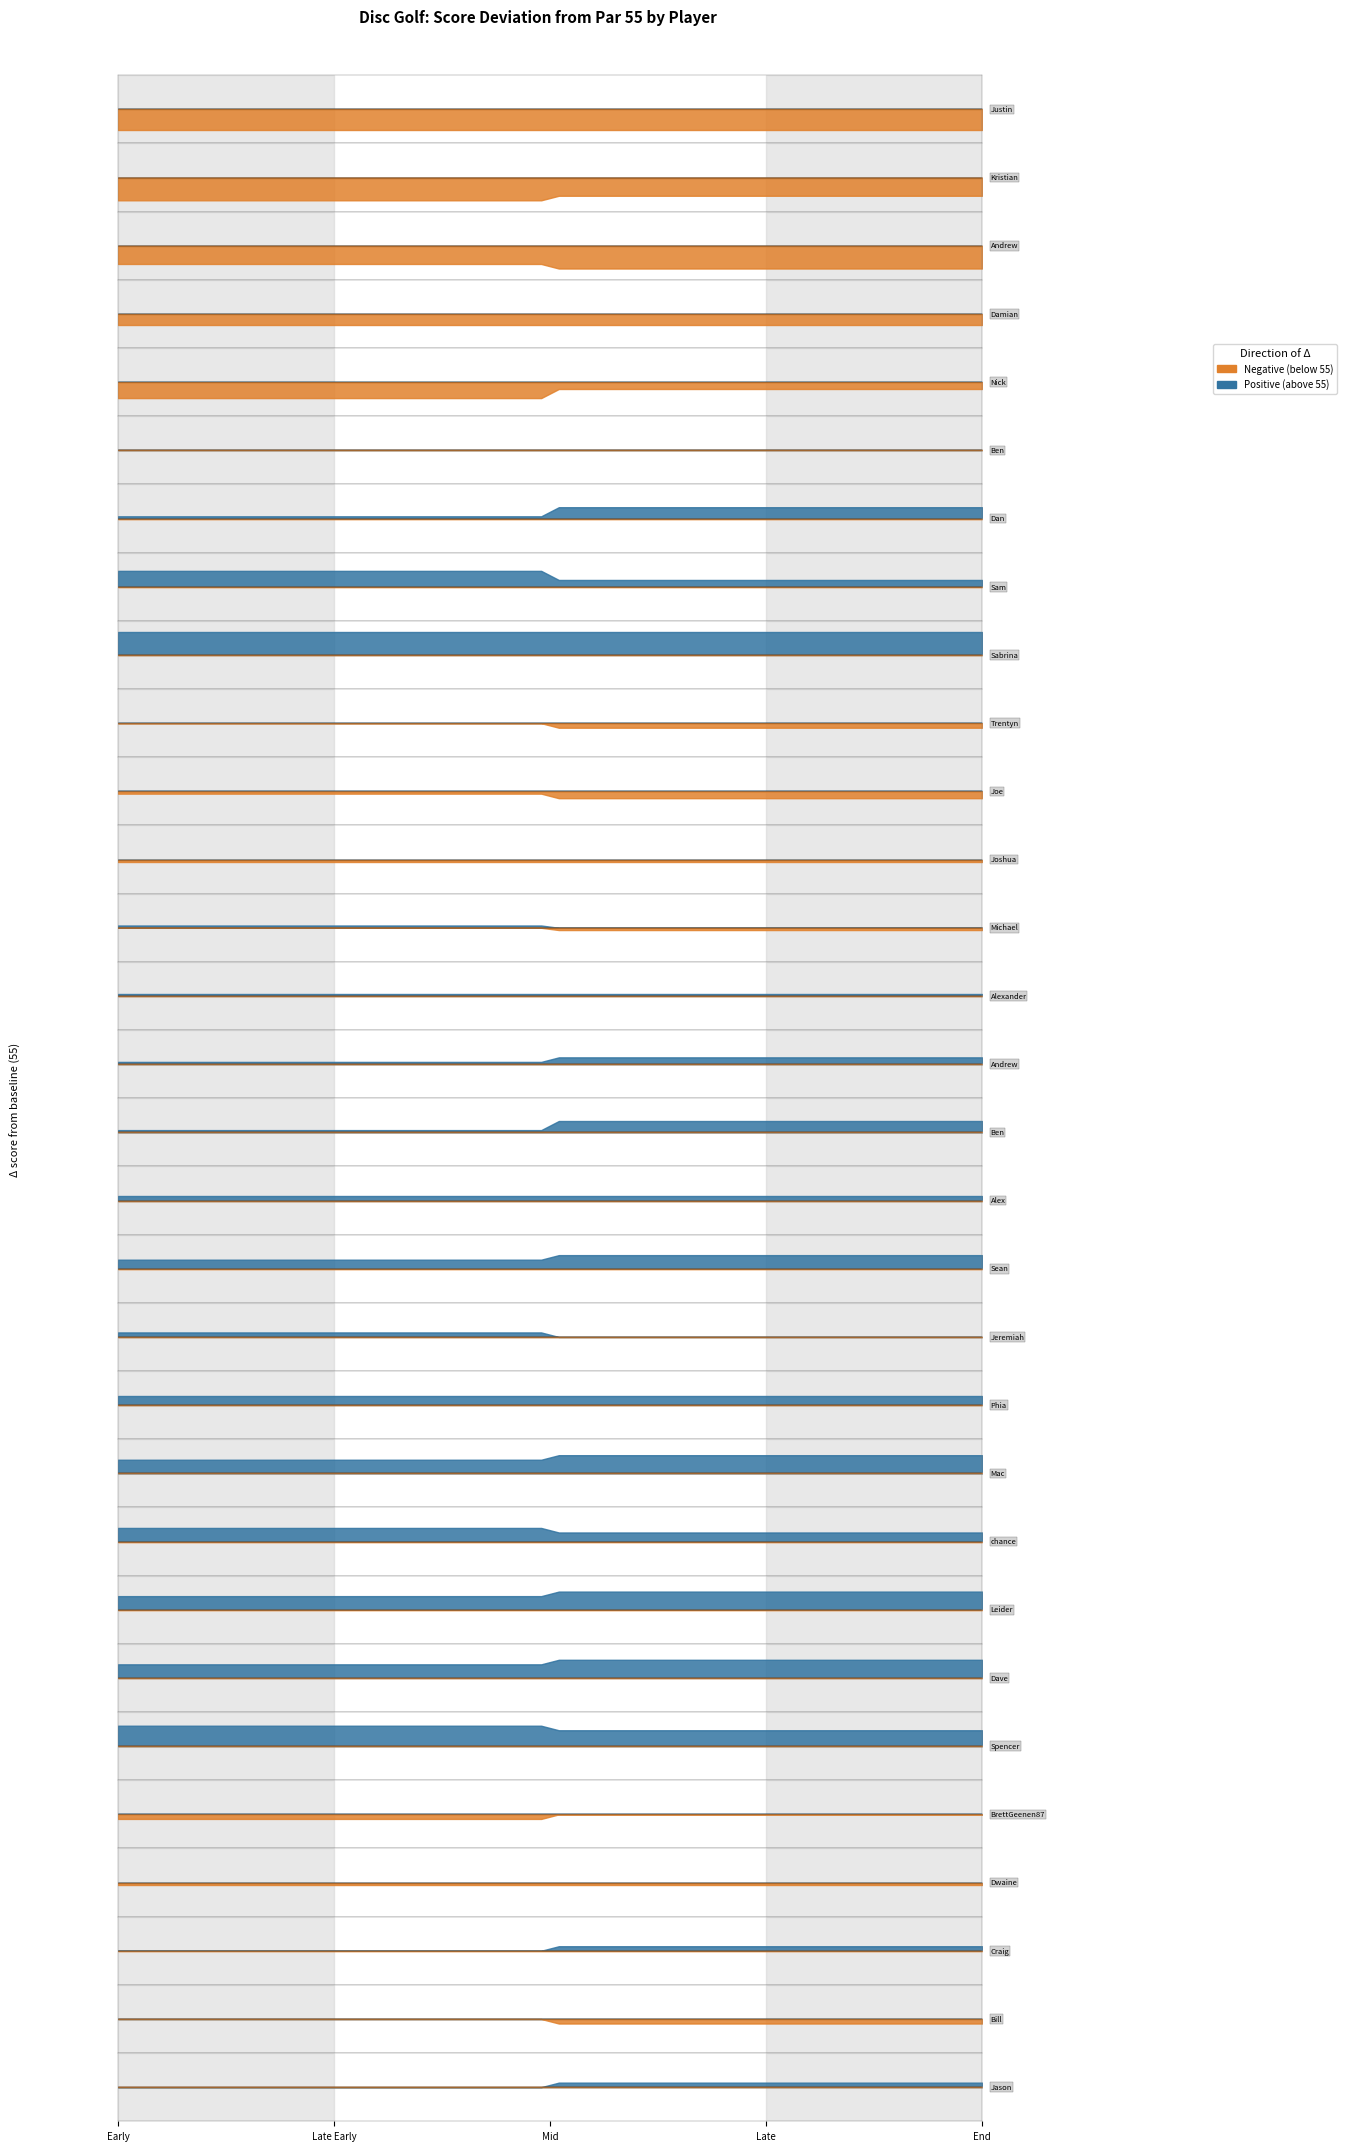

What is the difference between the maximum and second lowest values in the event_total_score series?

16